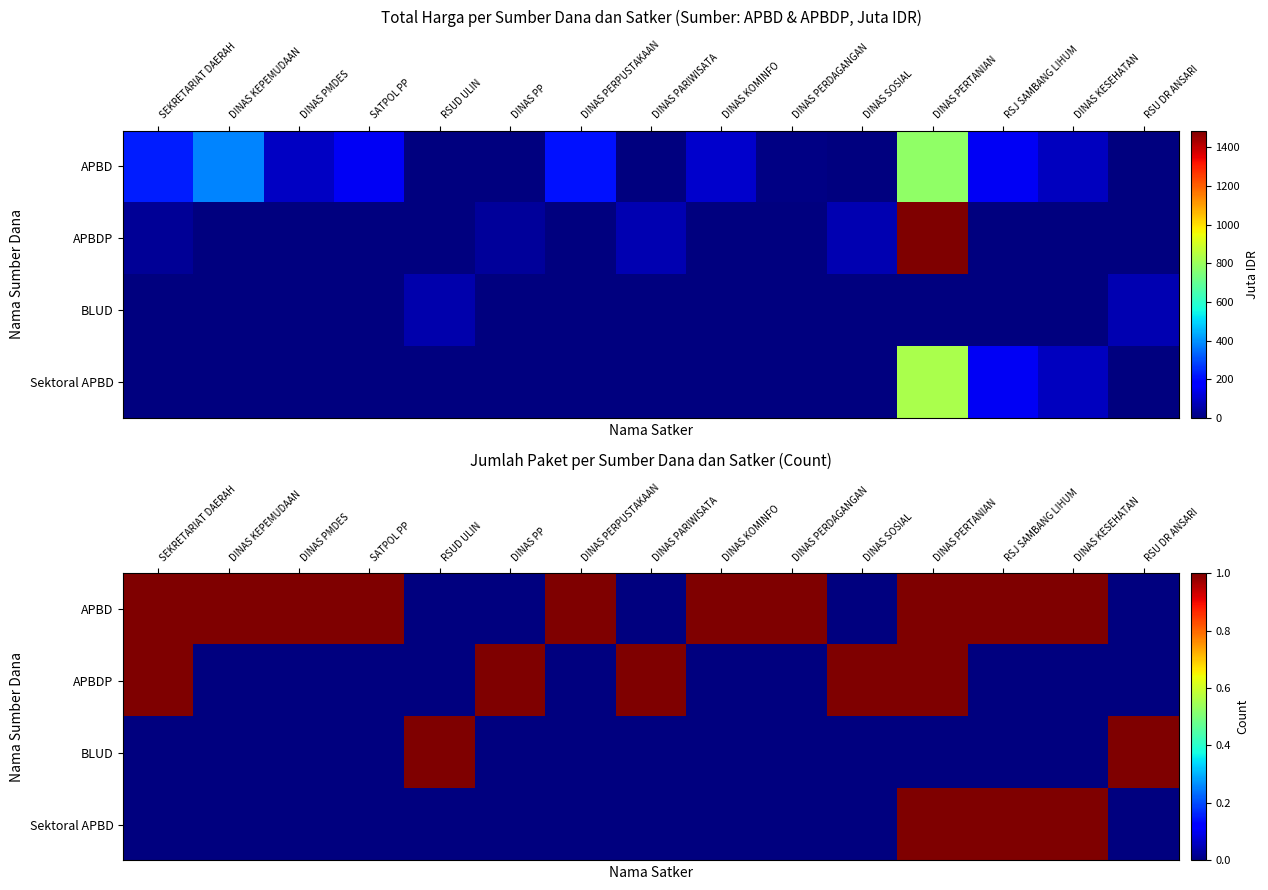

How many positive values does the BLUD series have?

2